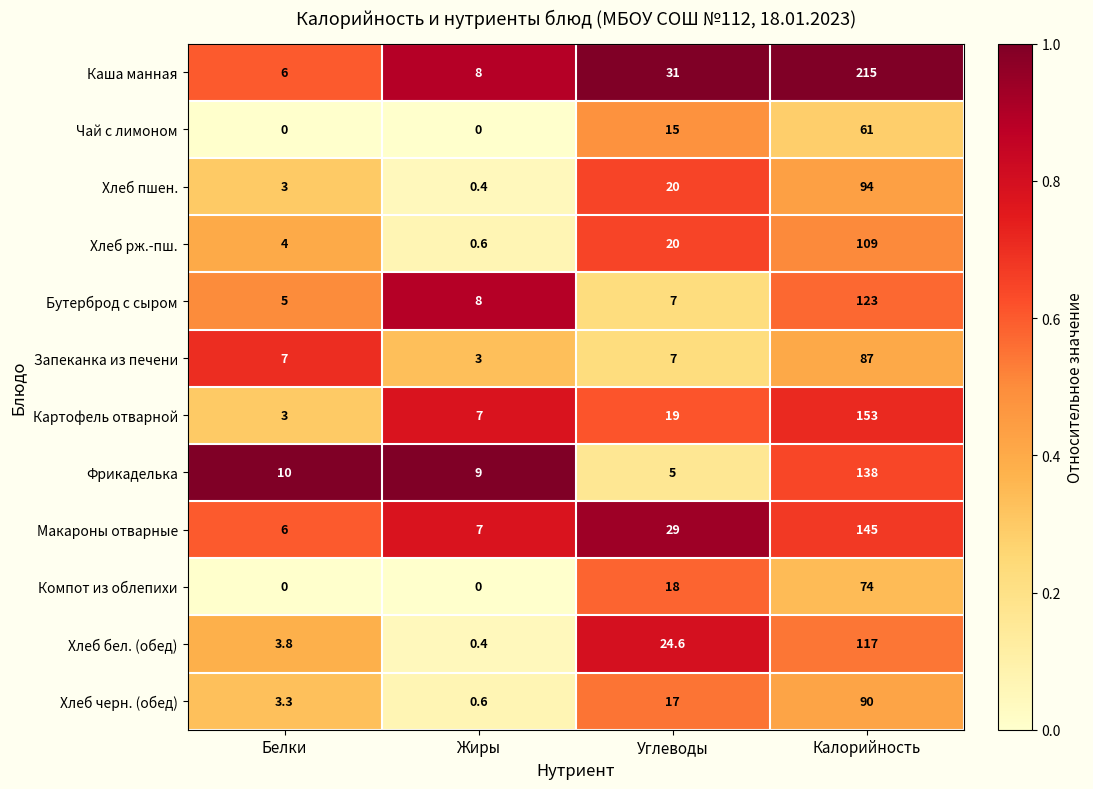

At how many categories does at least one series exceed 0?

4